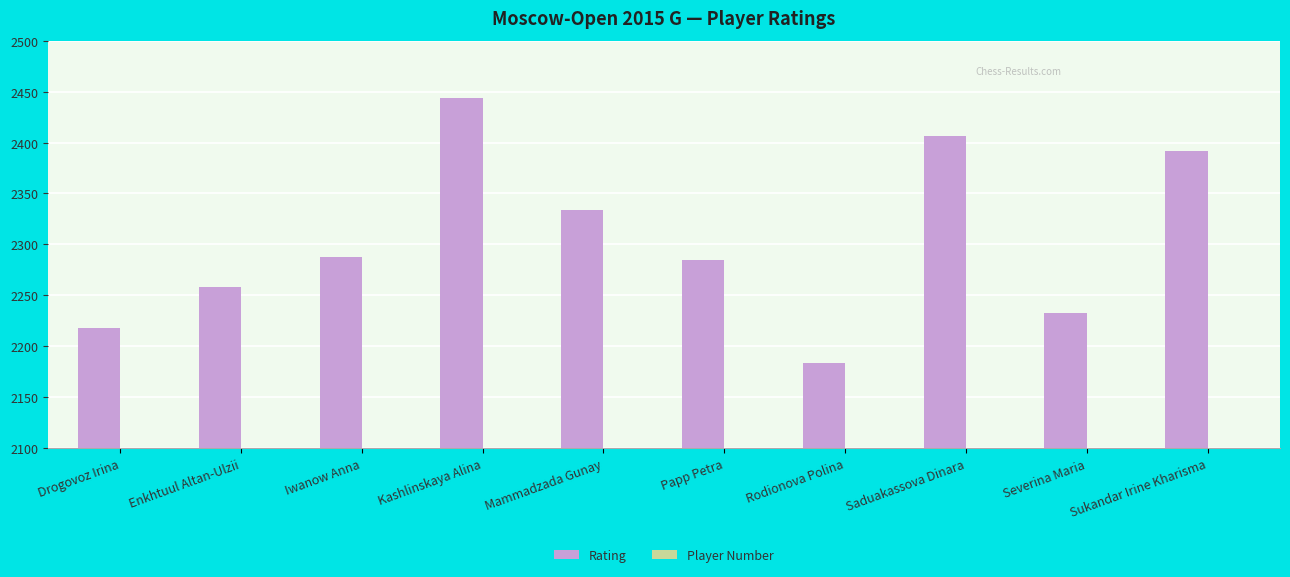

What is the sum of all Player Number values?

55